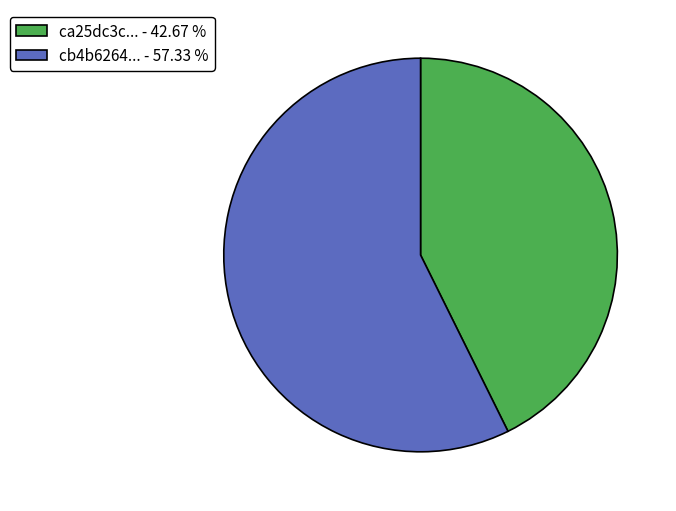

Which category has the smallest portion of the pie?

ca25dc3c... - 42.67 %